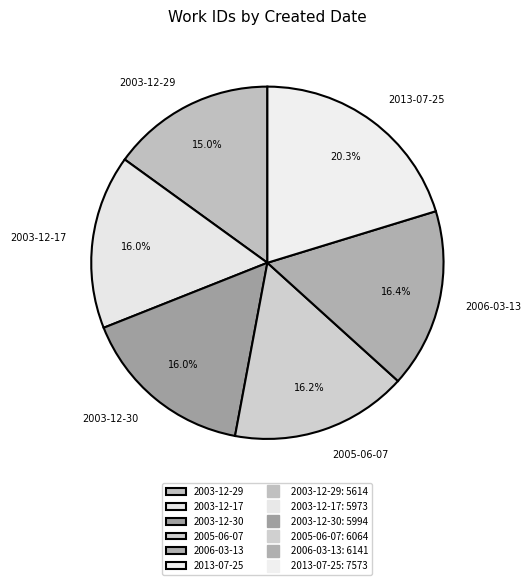

Combined, what portion of the pie is 2013-07-25 and 2003-12-17?

36.3%